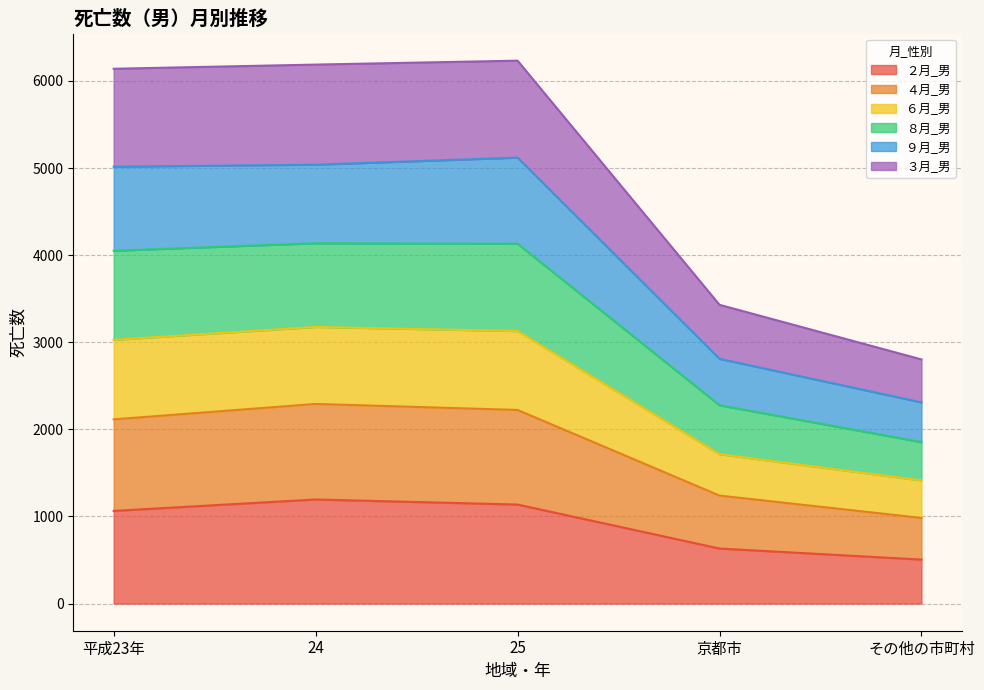

What is the lowest value of the ２月_男 series?

505